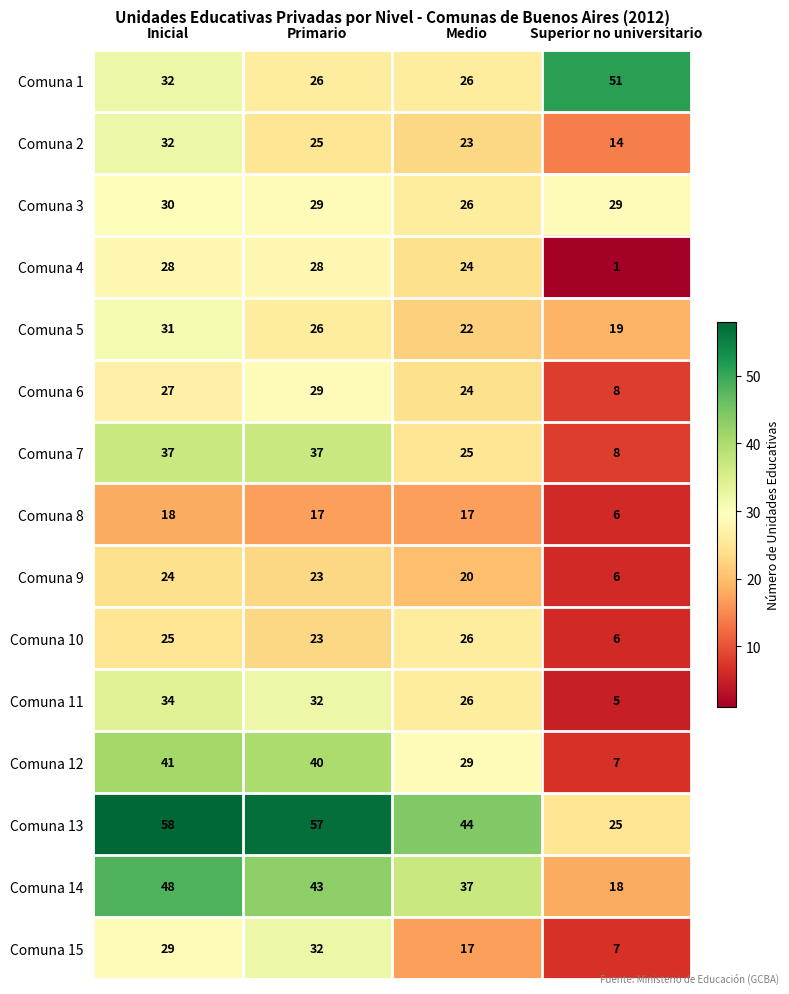

Where is Comuna 6 nearest to the value 18?

Medio